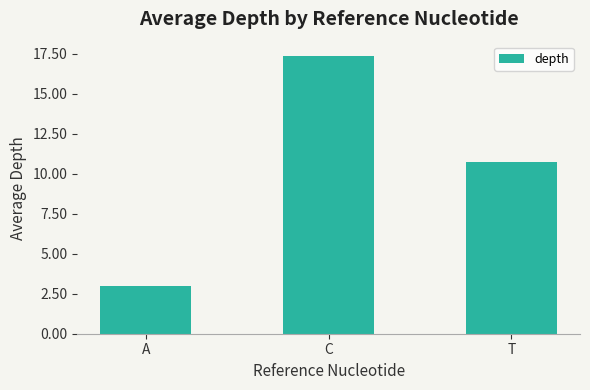

Is it true that the value at C is 23.0?

False